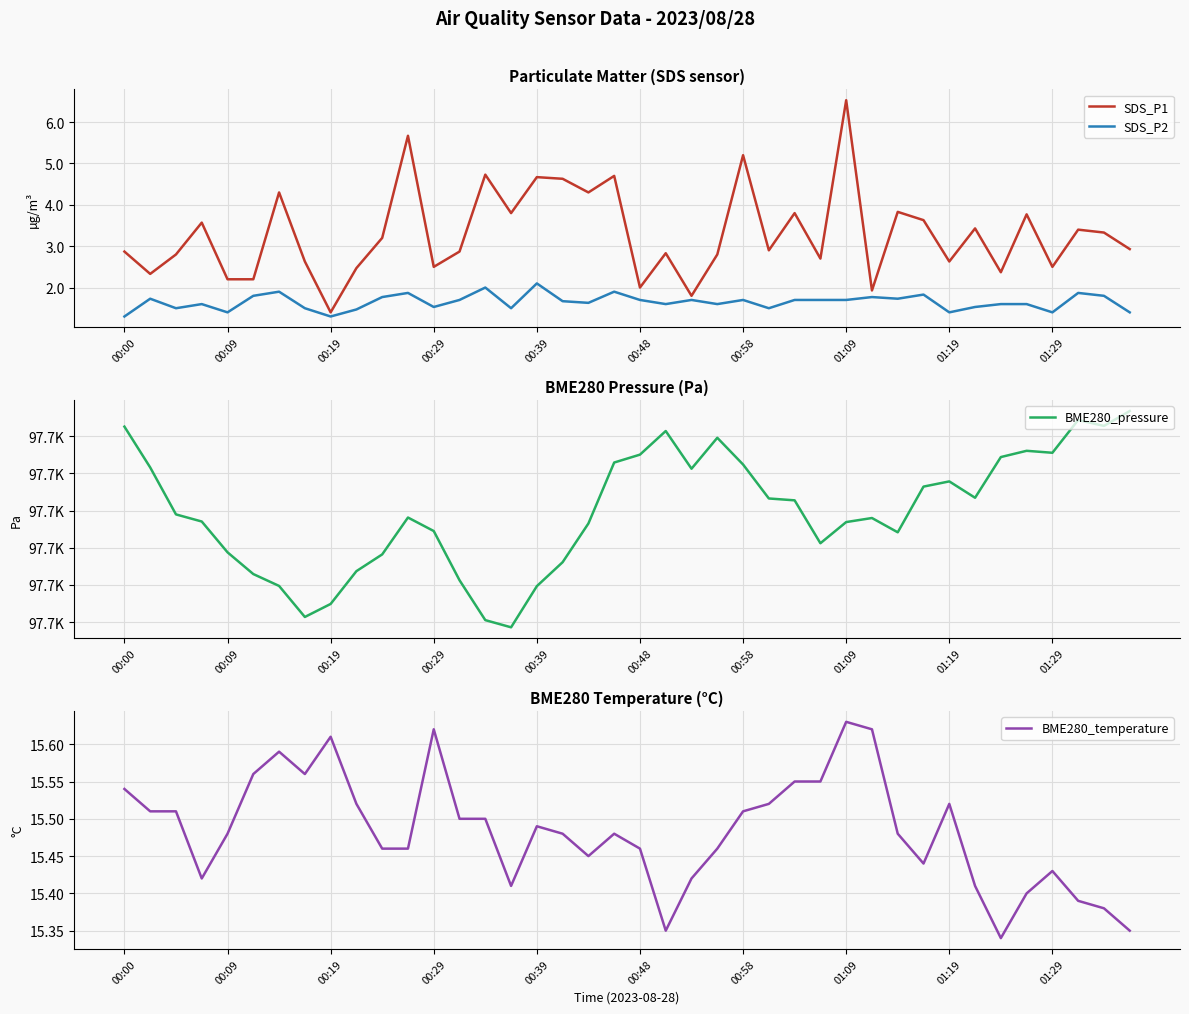

At which label is SDS_P2 closest to 1?

00:00